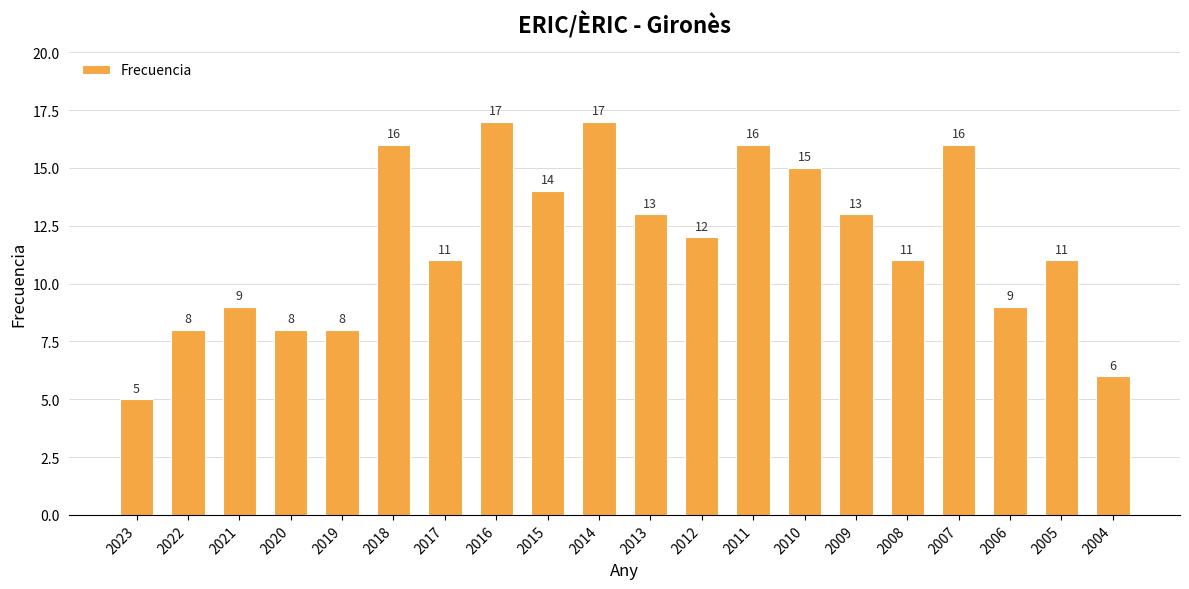

Reading left to right, list all the values displayed in this chart.

5	8	9	8	8	16	11	17	14	17	13	12	16	15	13	11	16	9	11	6